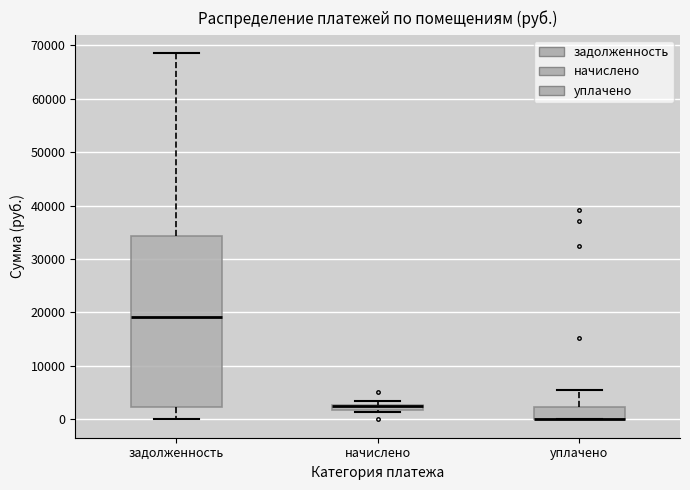

Comparing the boxes themselves (not the whiskers), which one is the tallest?

задолженность